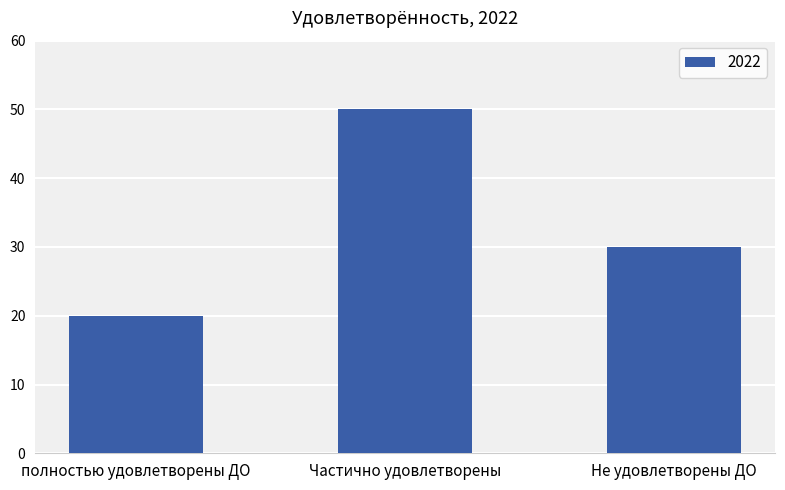

Does the chart contain stacked bars?

No